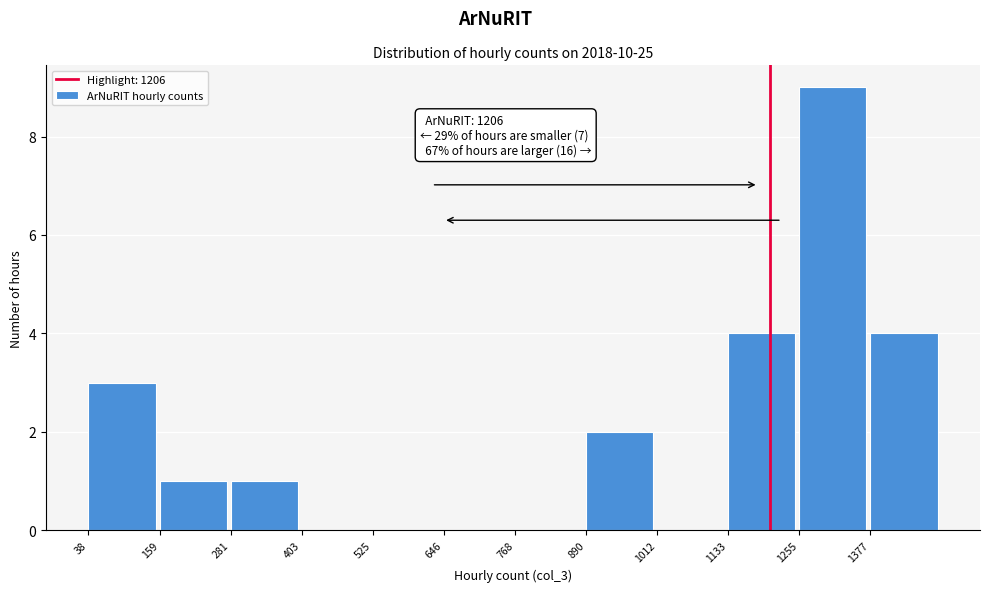

Which range on the x-axis has the tallest bar?

1260 to 1380